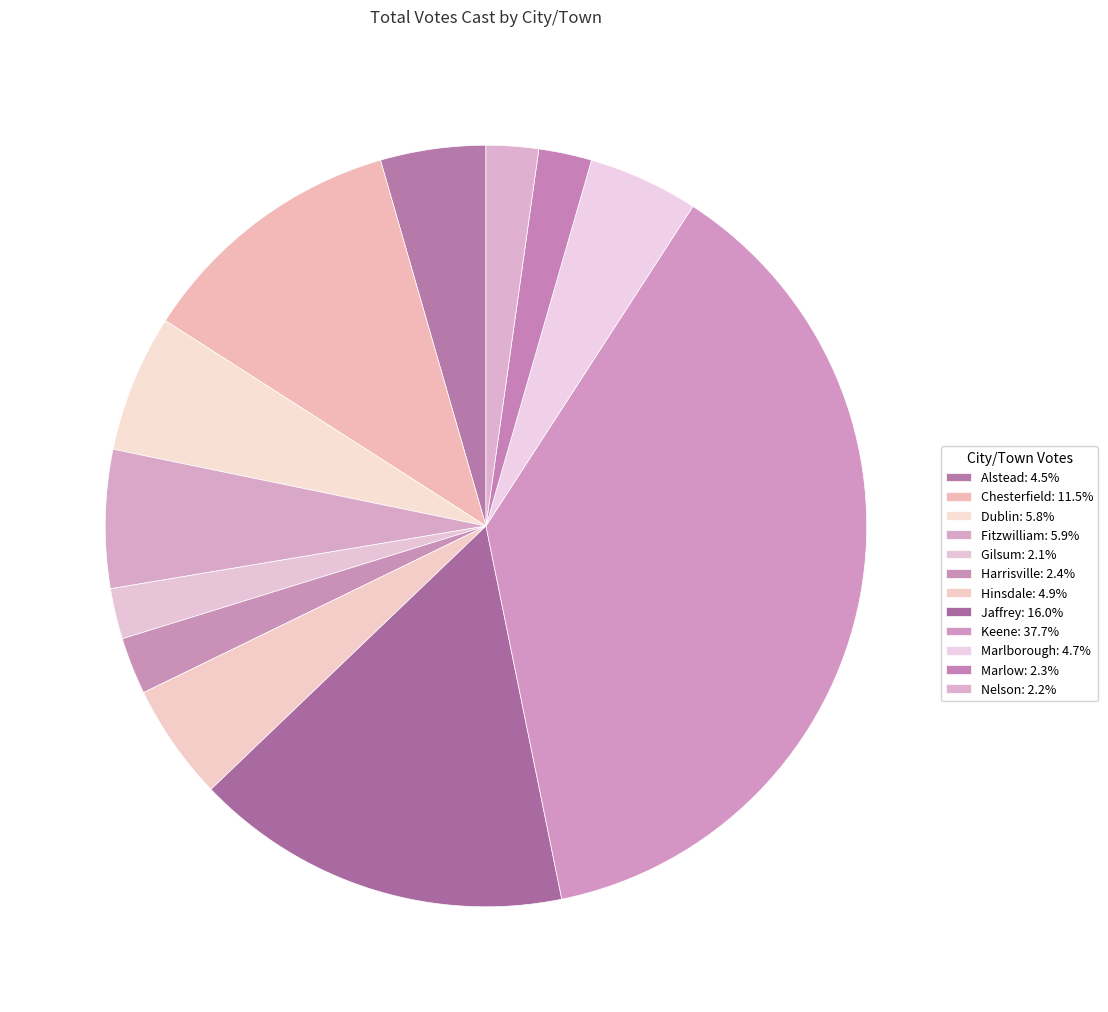

To the nearest percent, what is the average slice percentage?

8%